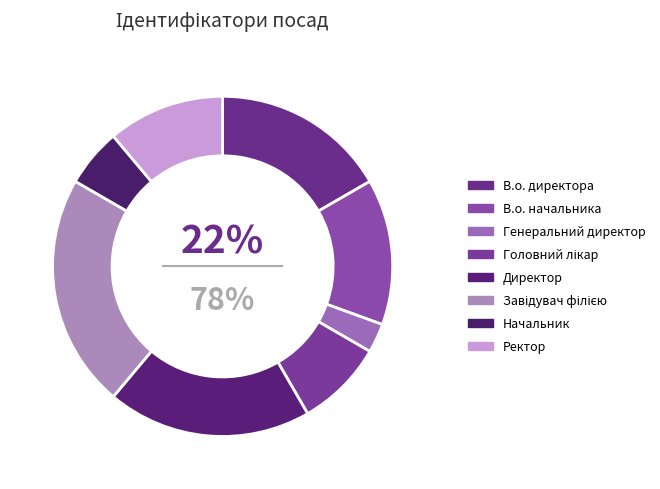

What percentage is the Завідувач філією slice, to the nearest percent?

22%